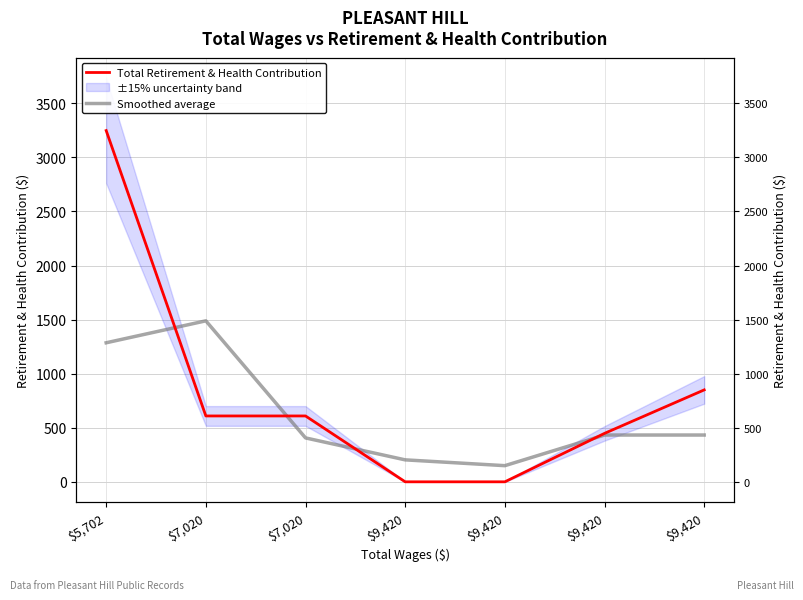

At $7,020, list the series in order from largest to smallest.

Smoothed average, Total Retirement & Health Contribution